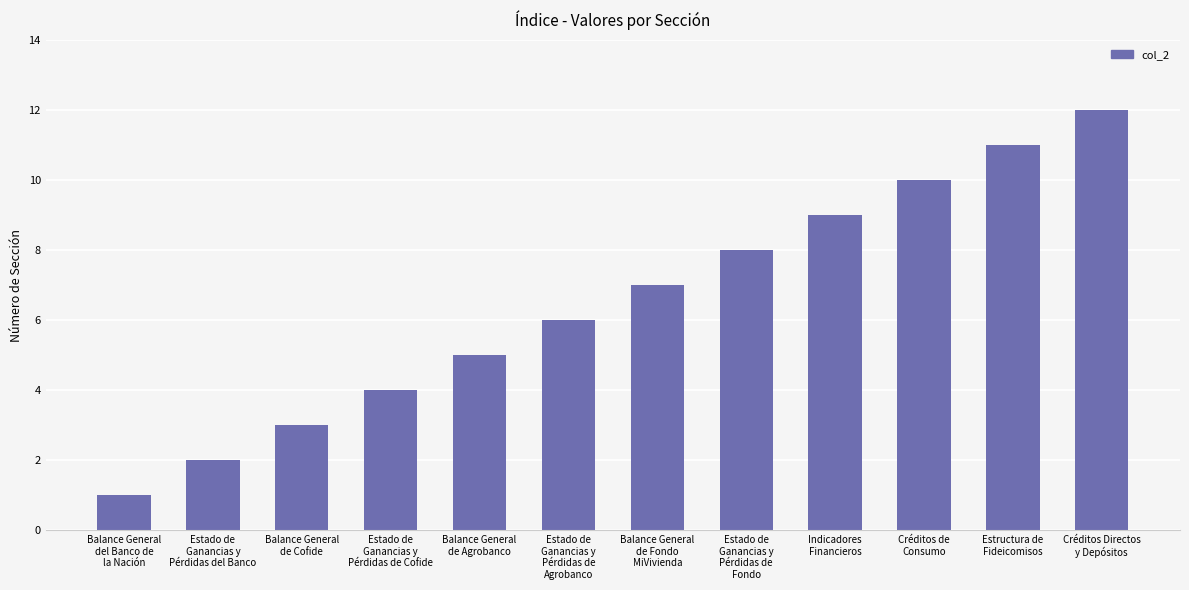

What is the difference between the second highest and second lowest values?

9